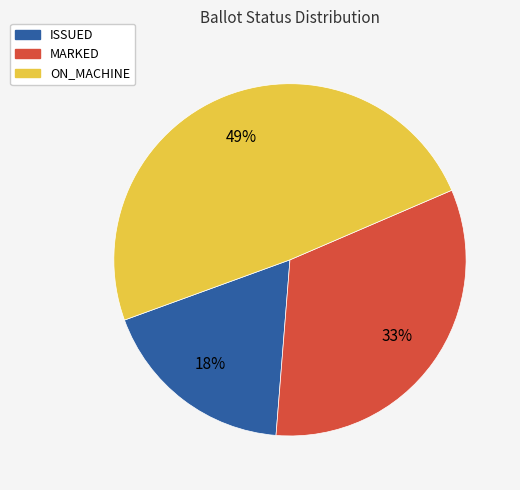

To the nearest percent, what percentage of the pie is MARKED?

33%